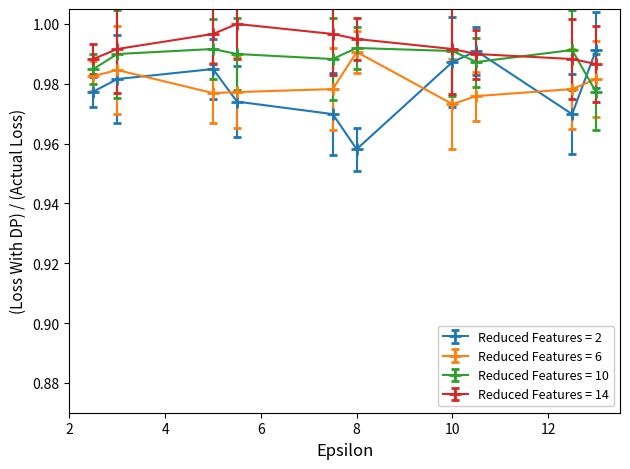

True or false: Reduced Features = 6 has more than 0 points higher than both neighbors.

True